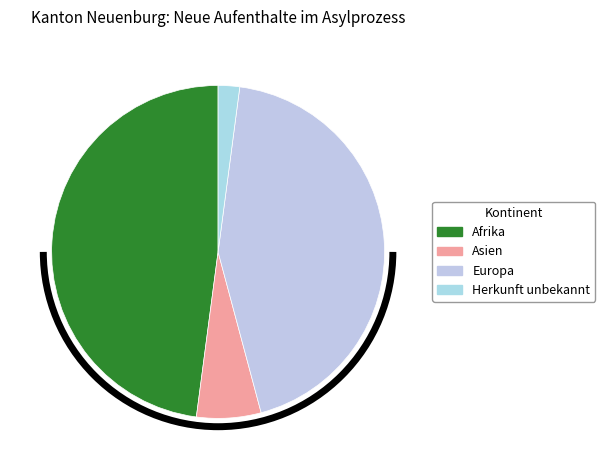

How many segments does this pie chart have?

4